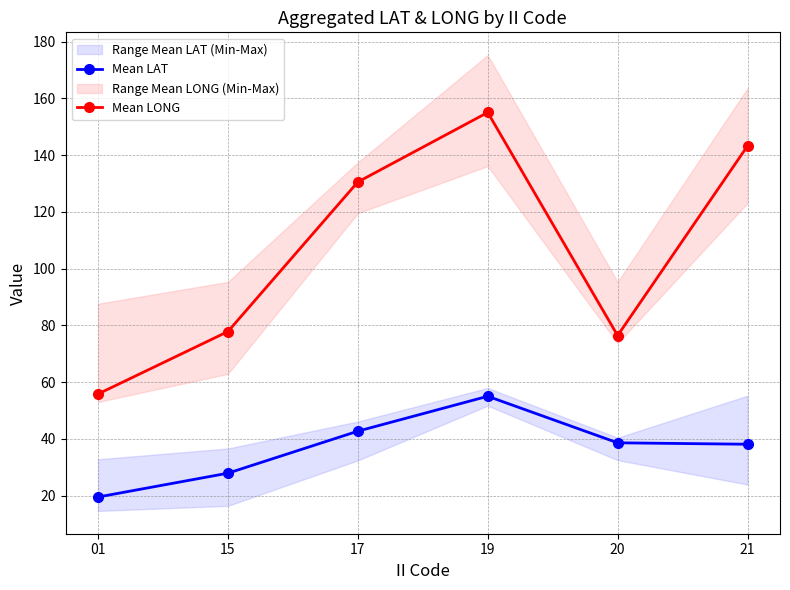

Rank the series by their average value, from lowest to highest.

Mean LAT, Mean LONG